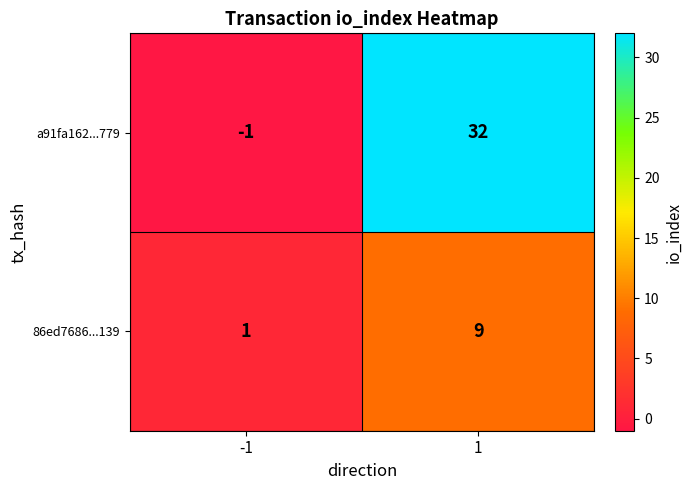

Rank the series at 1 from lowest to highest value.

86ed7686...139, a91fa162...779